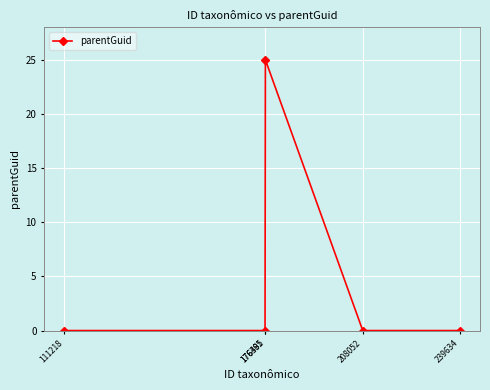

True or false: the data shows 0 at 111218.

True